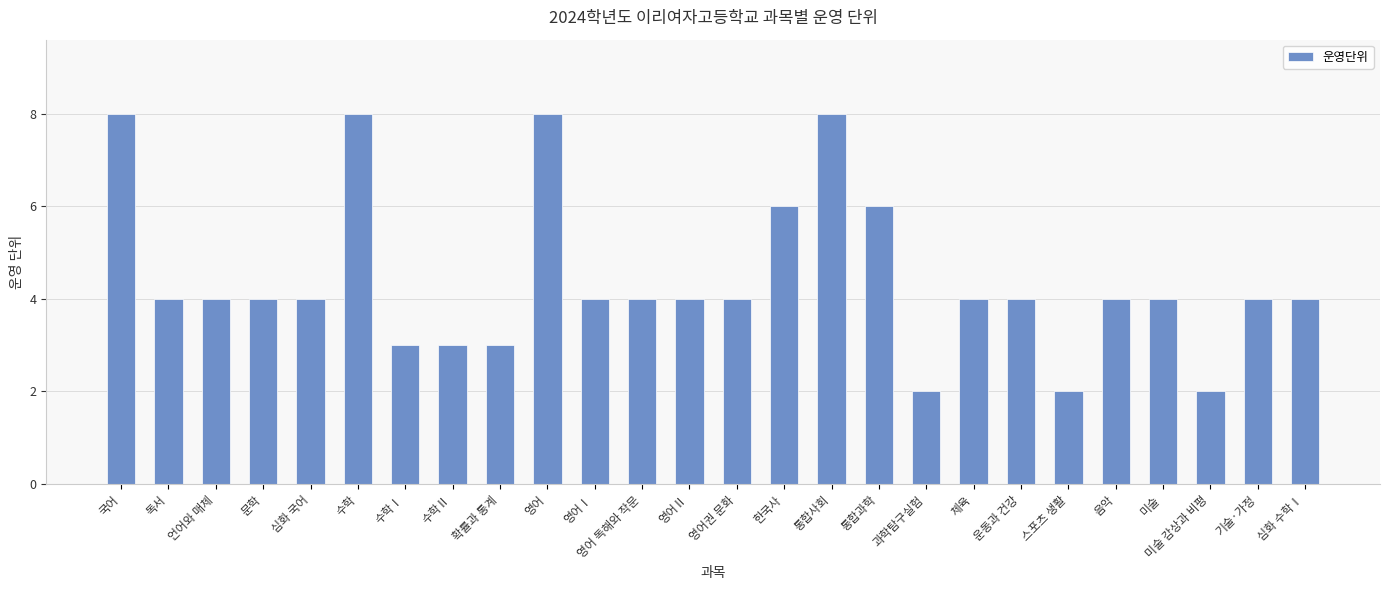

What is the approximate value at 체육?

4